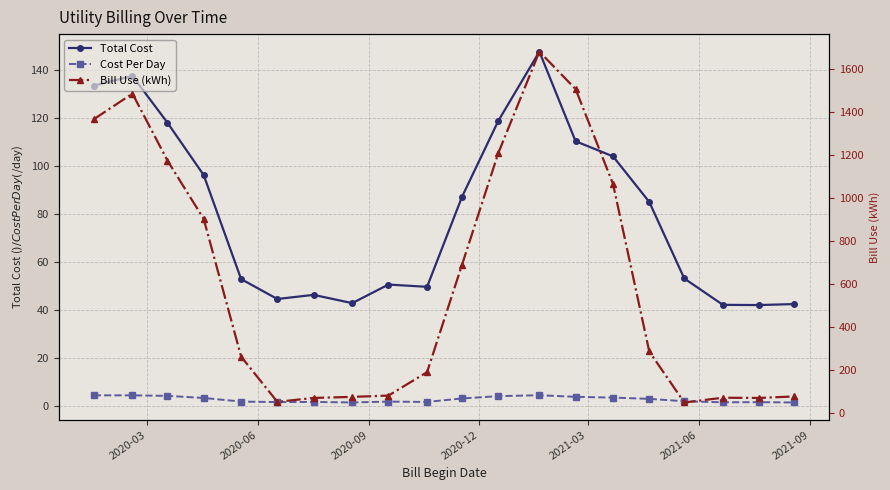

True or false: Cost Per Day and Total Cost cross at least once.

False